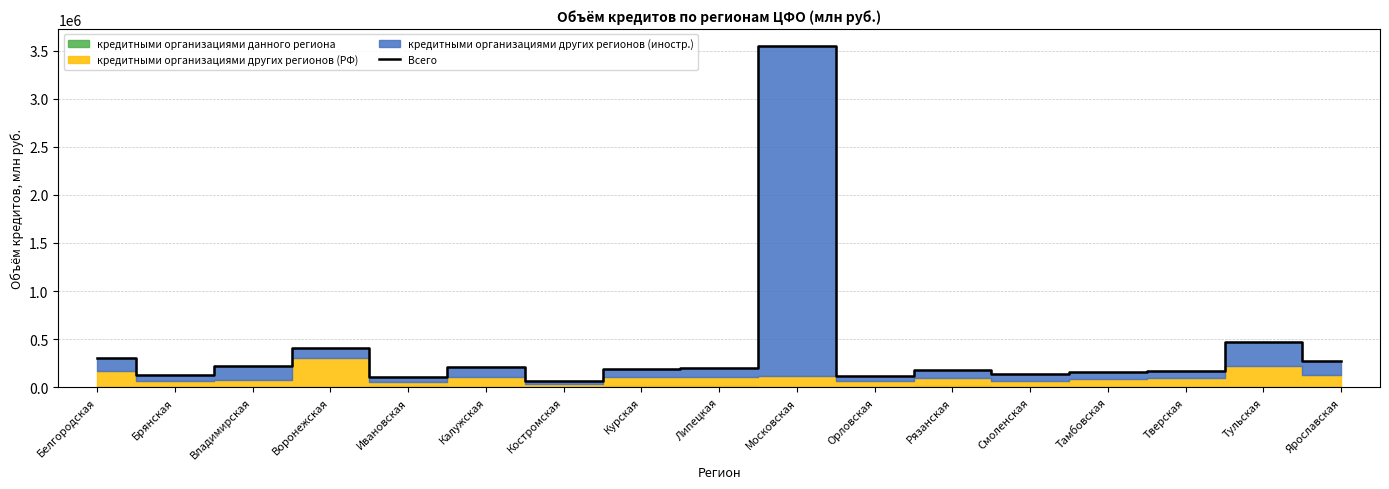

The value at Смоленская is 134940. True or false?

True